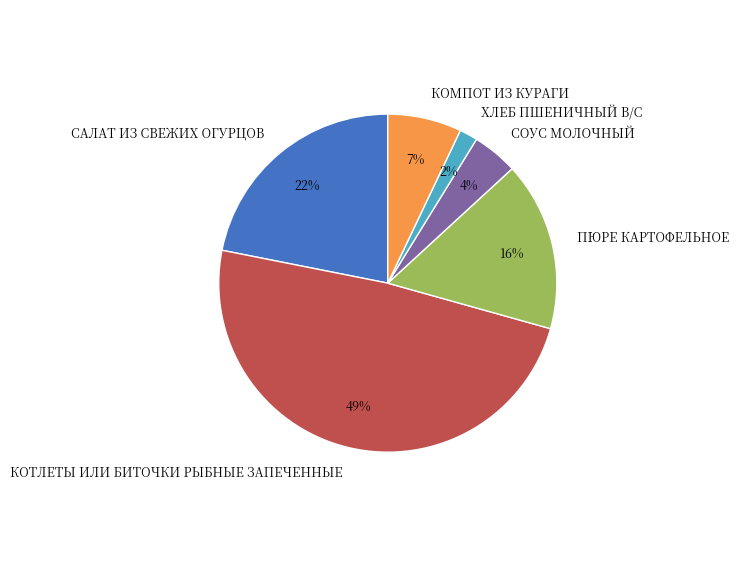

To the nearest percent, what is the difference between the largest and smallest slice percentages?

47%